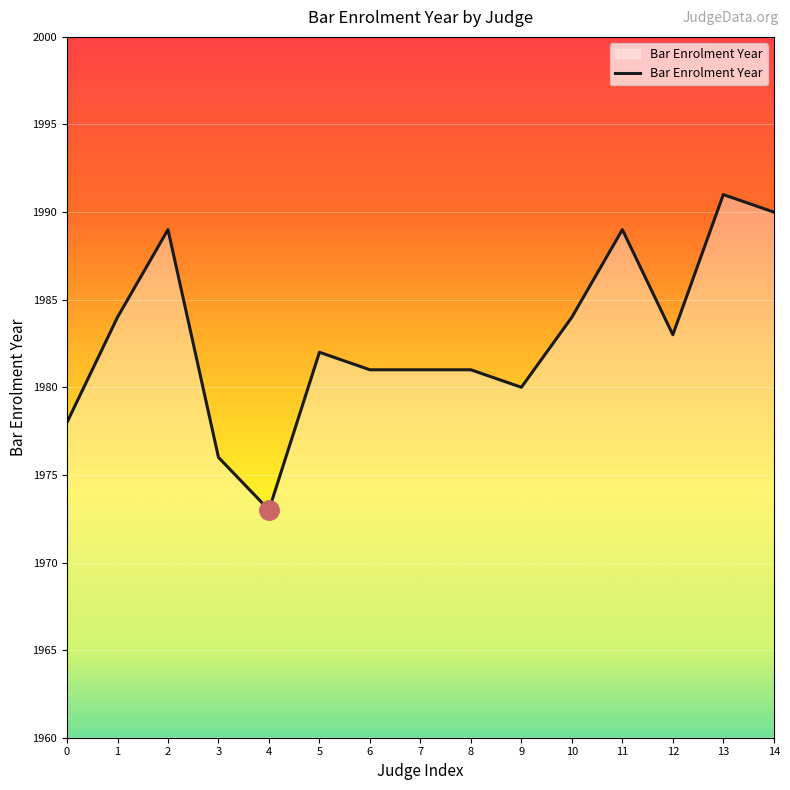

What is the smallest value displayed?

1973